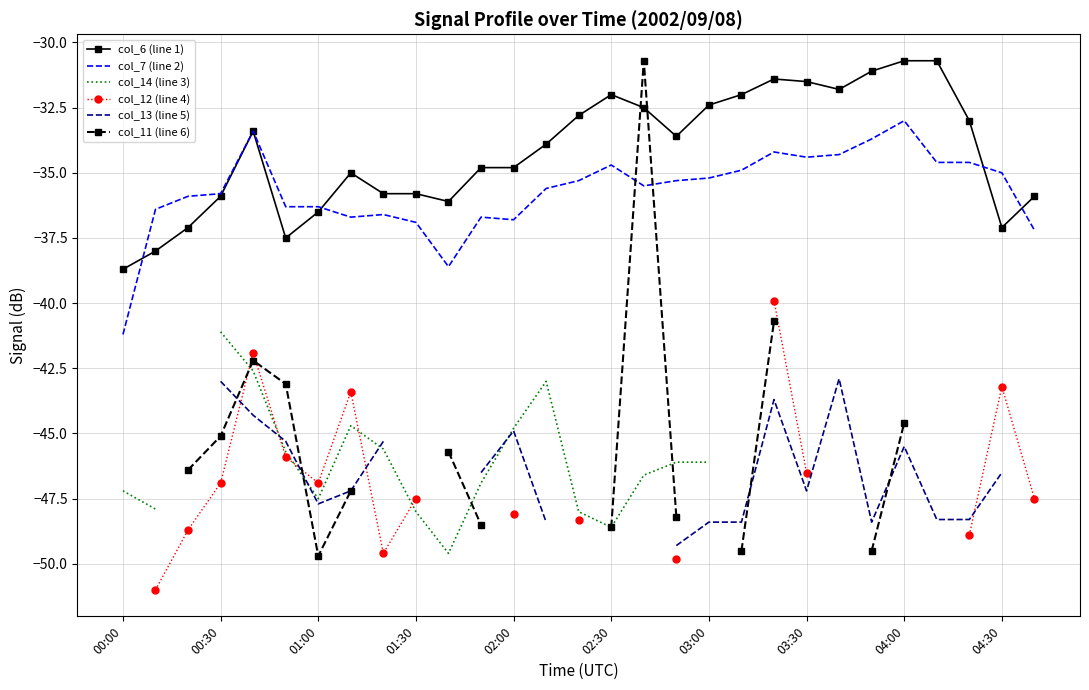

True or false: col_13 (line 5) and col_6 (line 1) intersect in this chart.

False